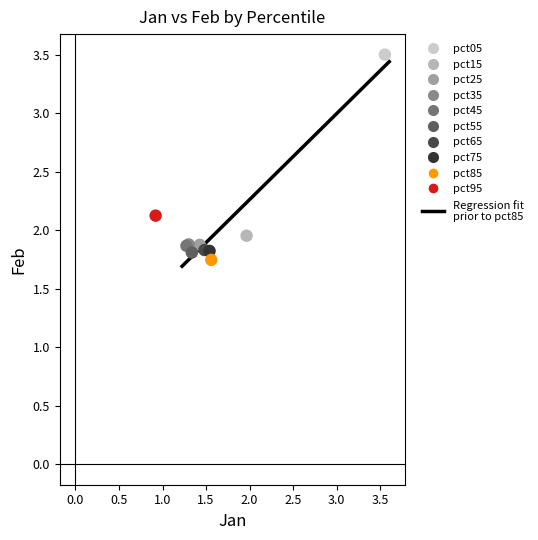

Which series contains the lowest Y value?

pct85